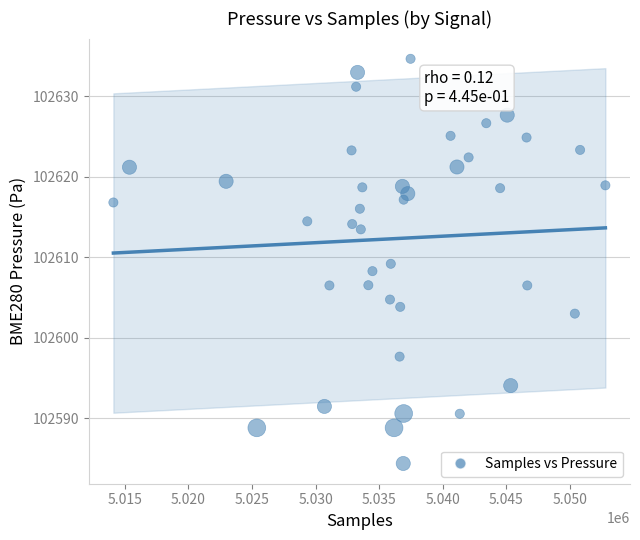

What is the range of Y values (max minus min)?

50.3